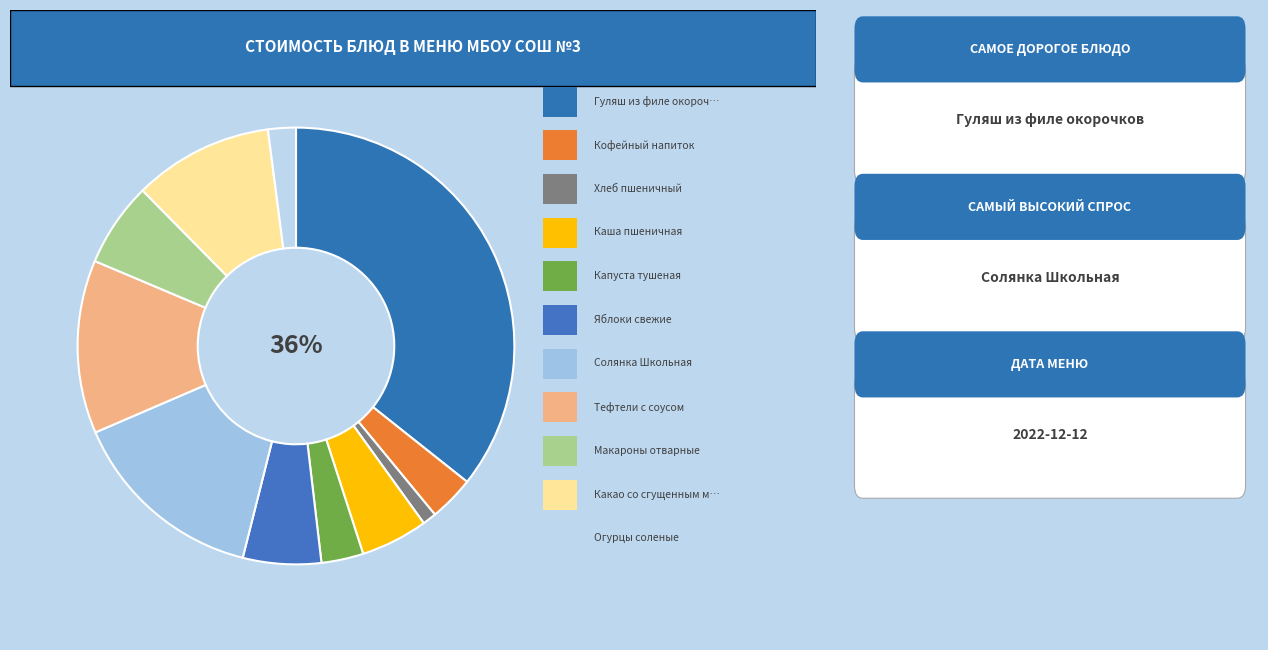

Does any single category account for the majority?

No